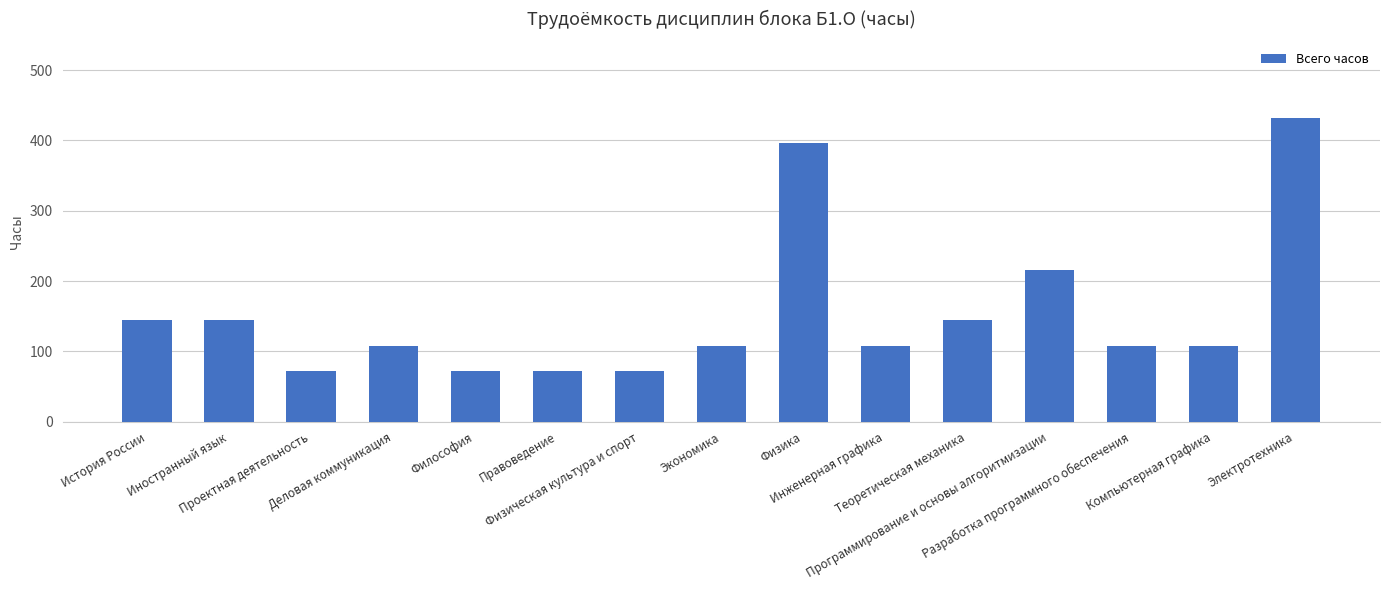

What is the minimum value shown in the chart?

72